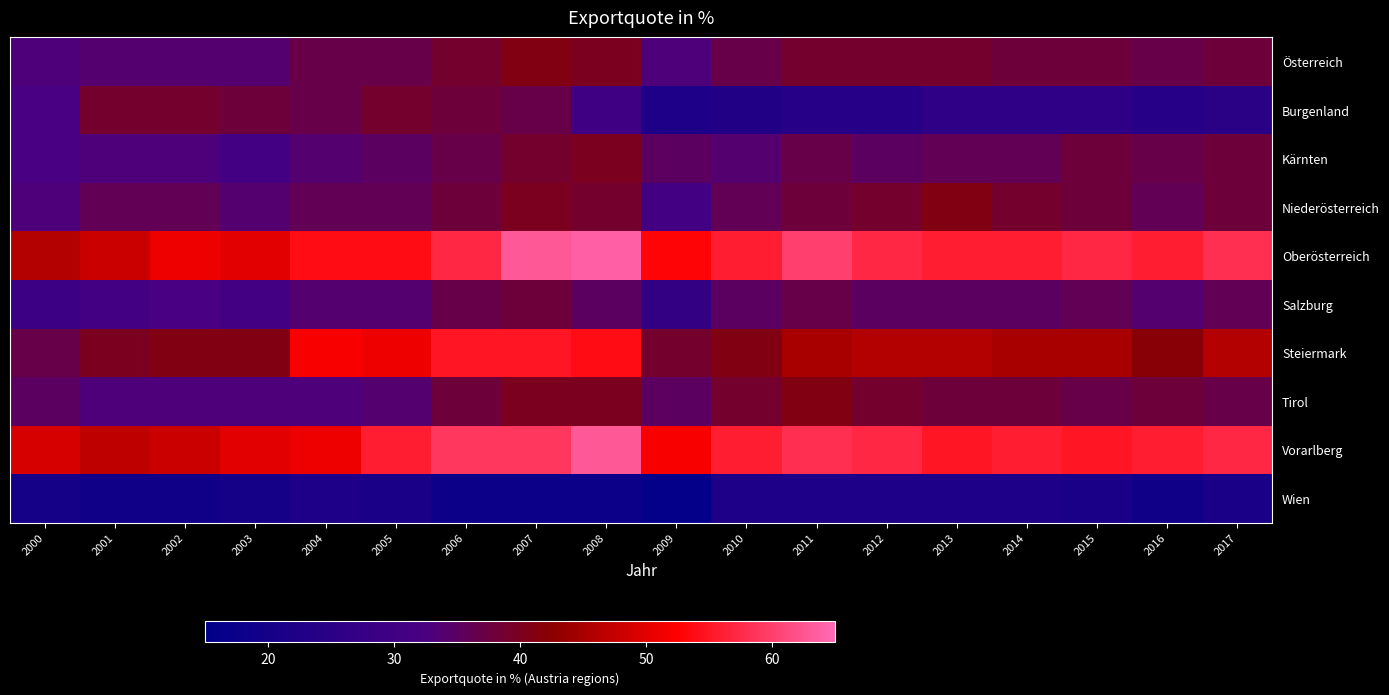

Which series has the largest total across all categories?

Oberösterreich